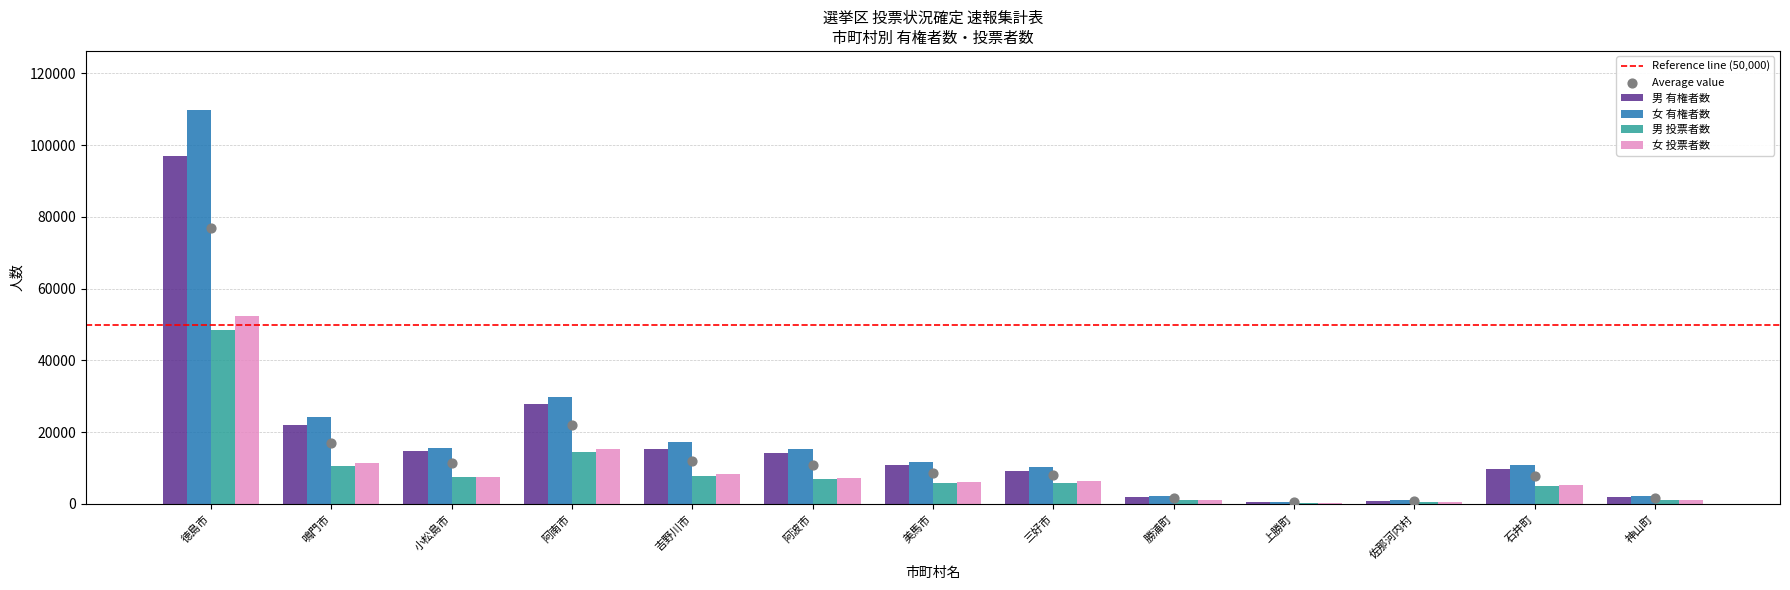

Which series has the largest total across all categories?

女 有権者数